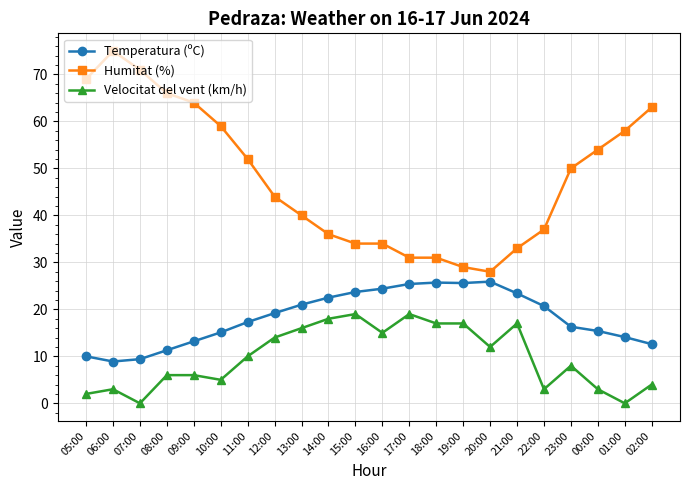

Between 05:00 and 12:00, which series saw the biggest shift?

Humitat (%)